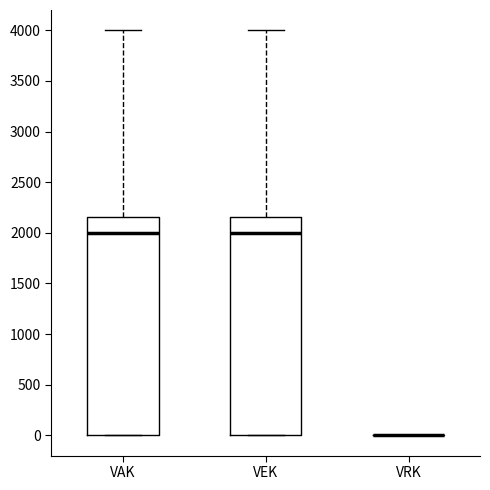

Reading left to right, read every box against the y-axis: the position of its median line, the range the box covers, and the ends of its whiskers. The values are not printed on the chart, so give them approximately, as read against the axis.

VAK: median 2000, box 0 to 2150, whiskers 0 to 4000
VEK: median 2000, box 0 to 2150, whiskers 0 to 4000
VRK: box collapsed to a line at 0, whiskers 0 to 0